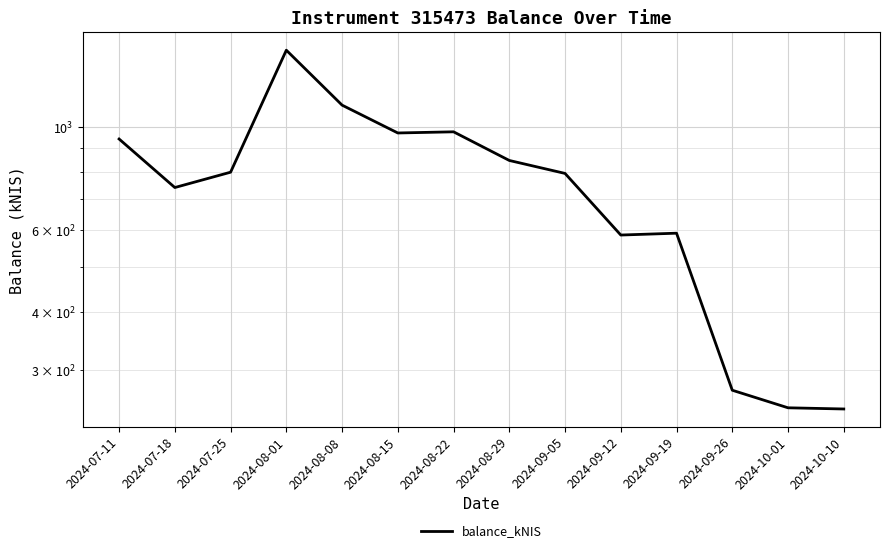

What is the label of the 8th point from the right?

2024-08-22